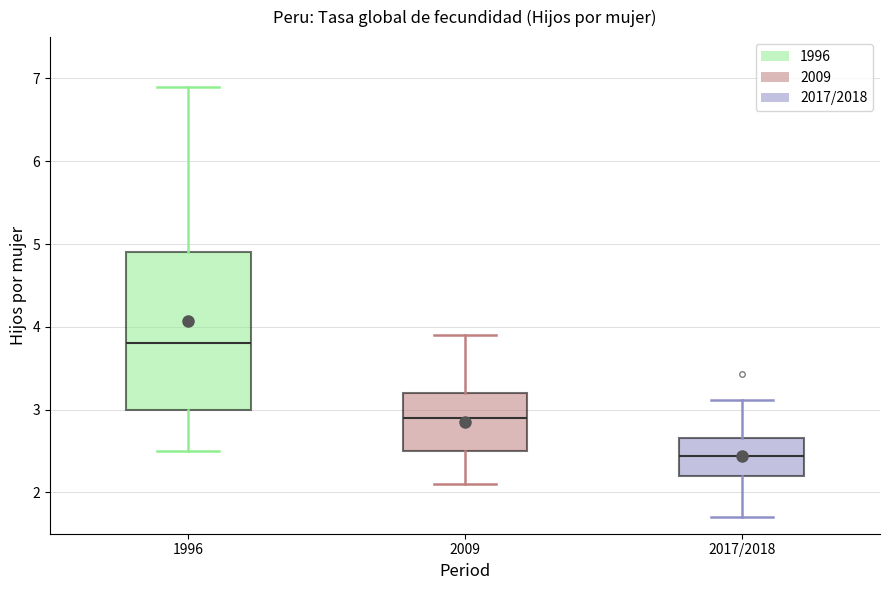

Comparing the boxes themselves (not the whiskers), which one is the tallest?

1996